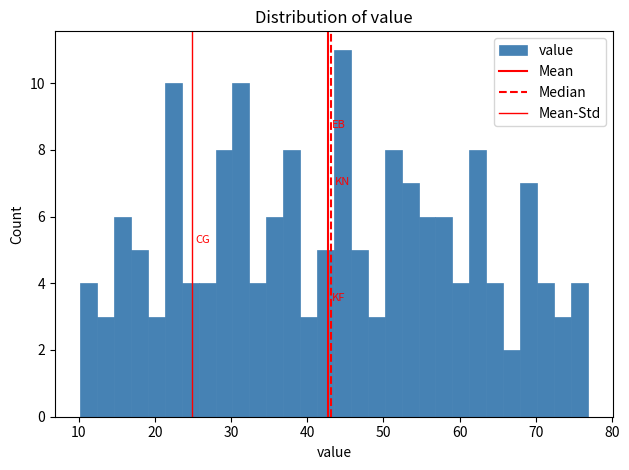

Around what value on the x-axis is the tallest bar? Give the approximate position of its centre, as read against the axis.

45